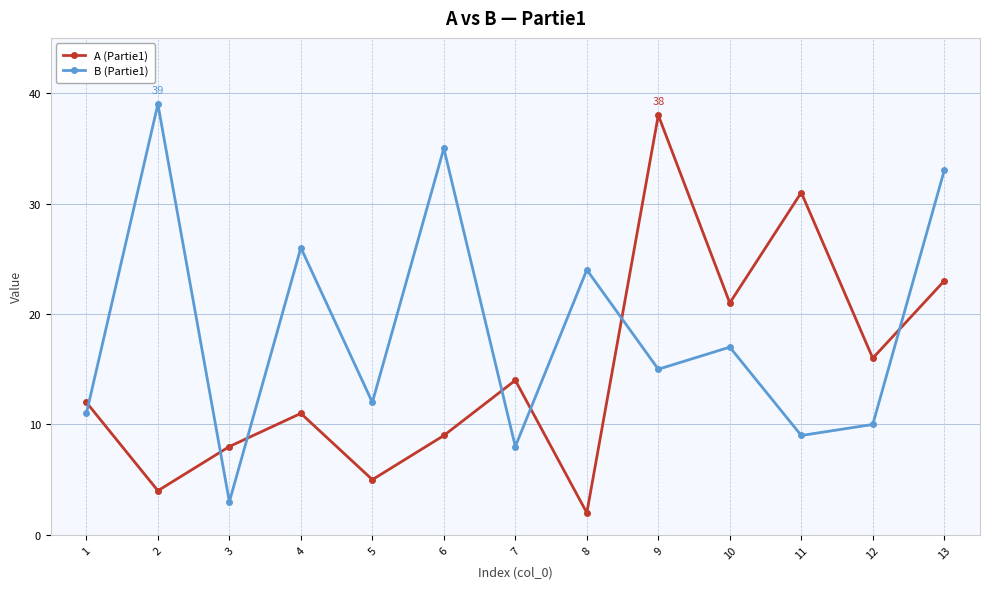

True or false: B (Partie1) has more than 1 interior local peaks.

True